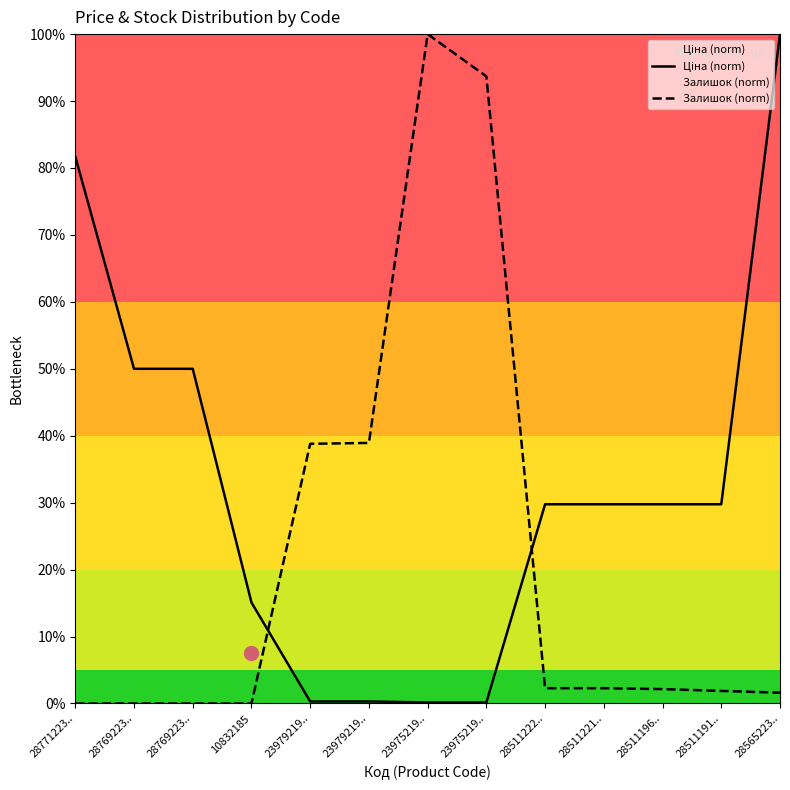

Which series ends up on top after the final intersection of Залишок (norm) and Ціна (norm)?

Ціна (norm)